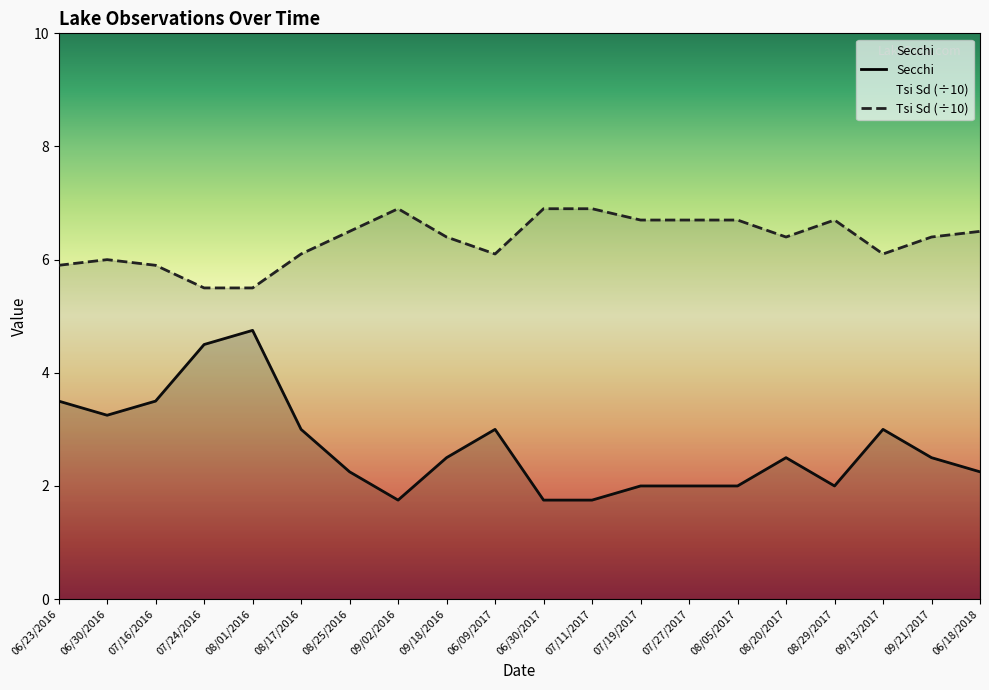

Does the chart display data point markers on the line(s)?

No